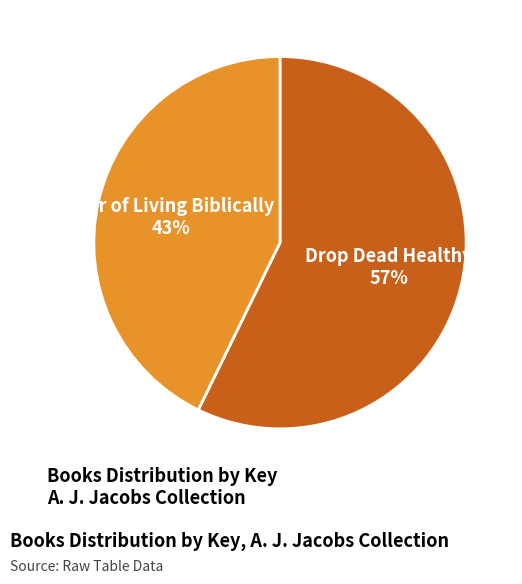

To the nearest percent, what is the difference between the largest and smallest slice percentages?

14%